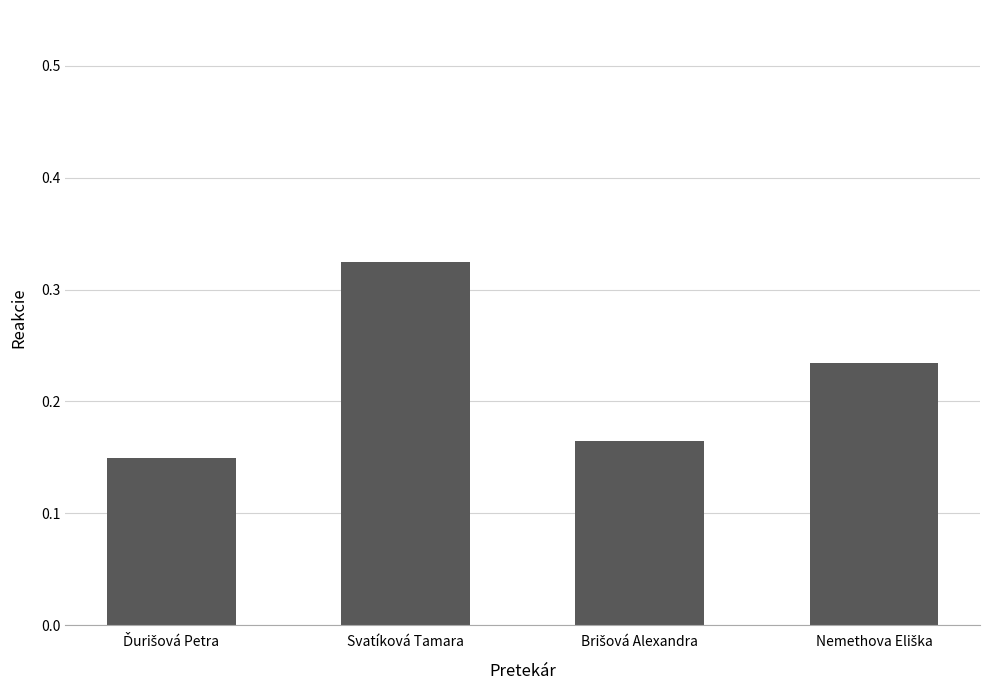

What position from the left is Svatíková Tamara?

2